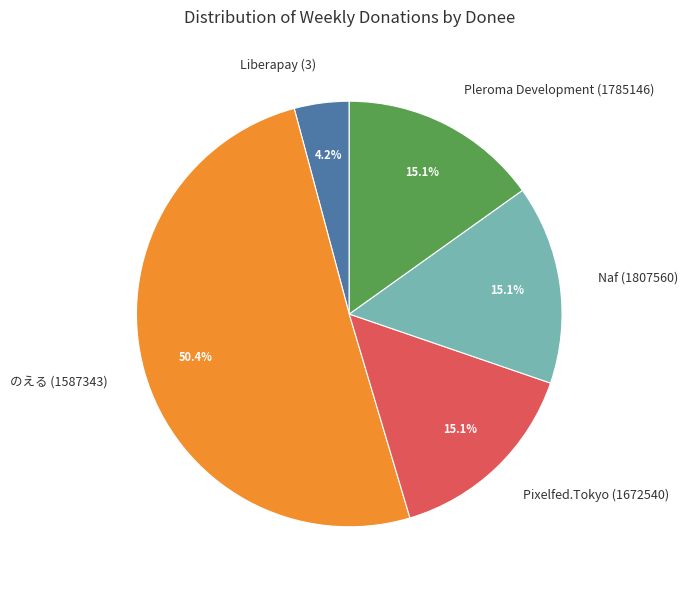

What is the total percentage of Liberapay (3) and Pleroma Development (1785146)?

19.3%